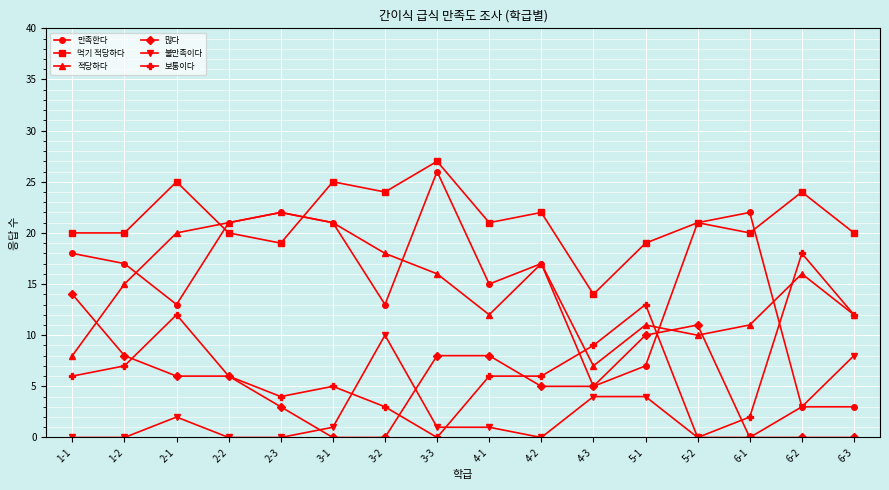

How many values in the 먹기 적당하다 series are below 21?

8